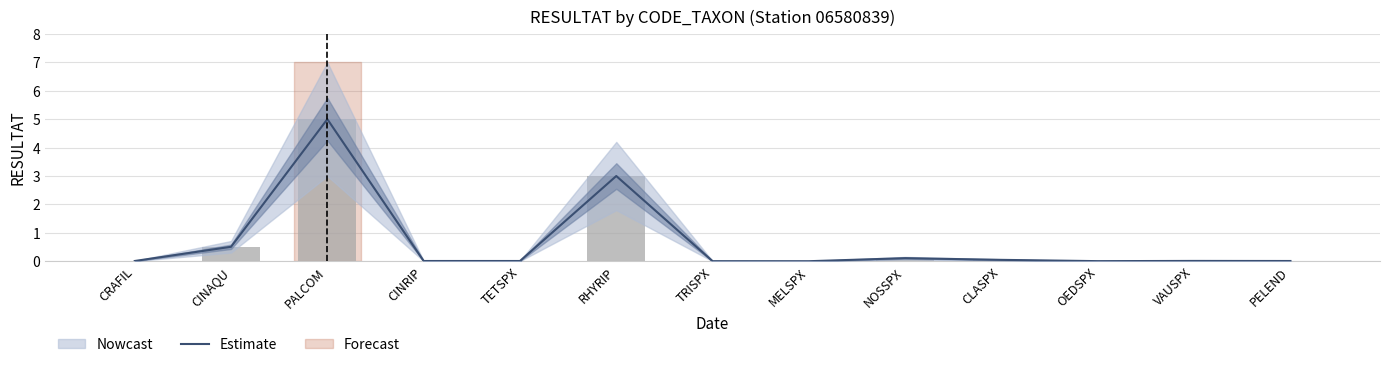

Rank the categories by value from highest to lowest.

PALCOM, RHYRIP, CINAQU, NOSSPX, CLASPX, VAUSPX, CRAFIL, CINRIP, TETSPX, PELEND, OEDSPX, TRISPX, MELSPX